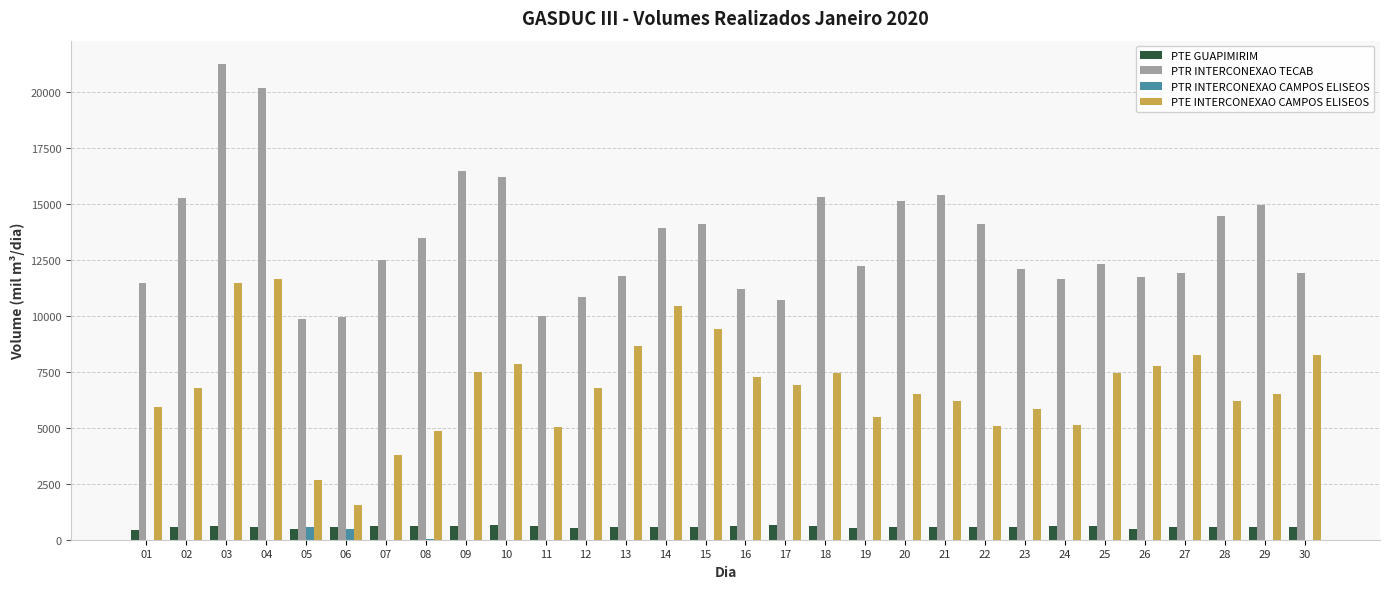

Which series has the largest total across all categories?

PTR INTERCONEXAO TECAB